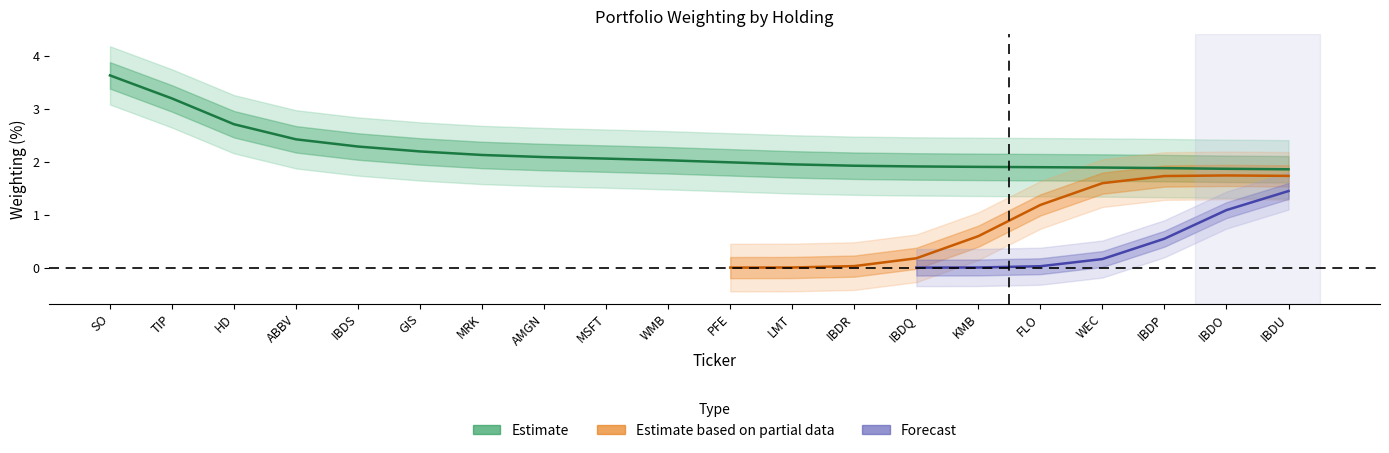

Rank the series at SO from highest to lowest value.

Estimate, Estimate based on partial data, Forecast